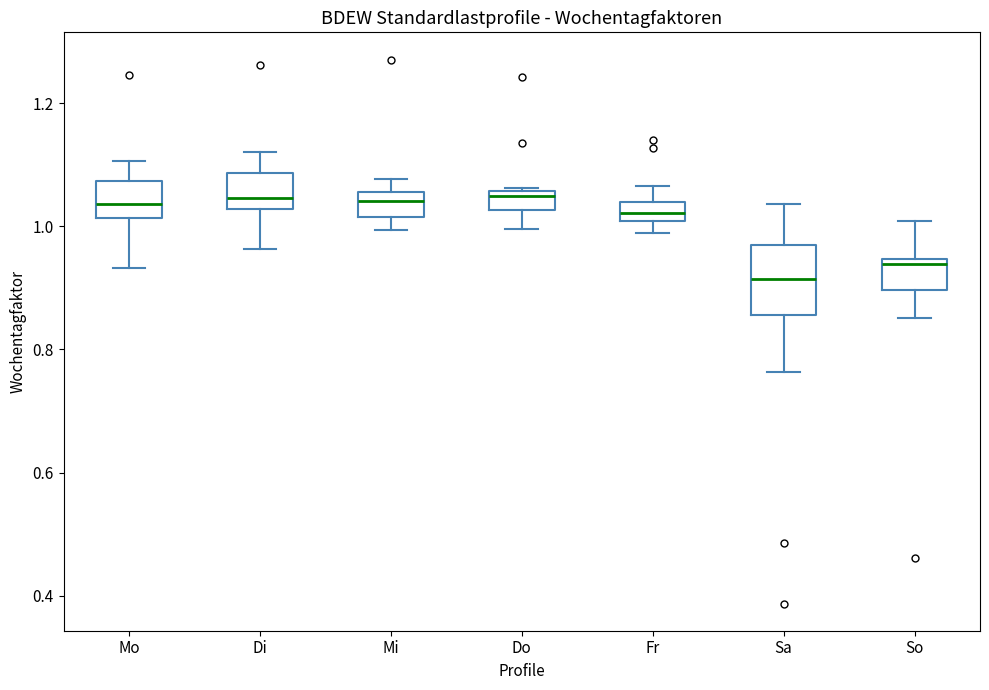

Where is the lower edge of the box for Fr on the y-axis? The values are not printed on the chart, so give them approximately, as read against the axis.

1.00